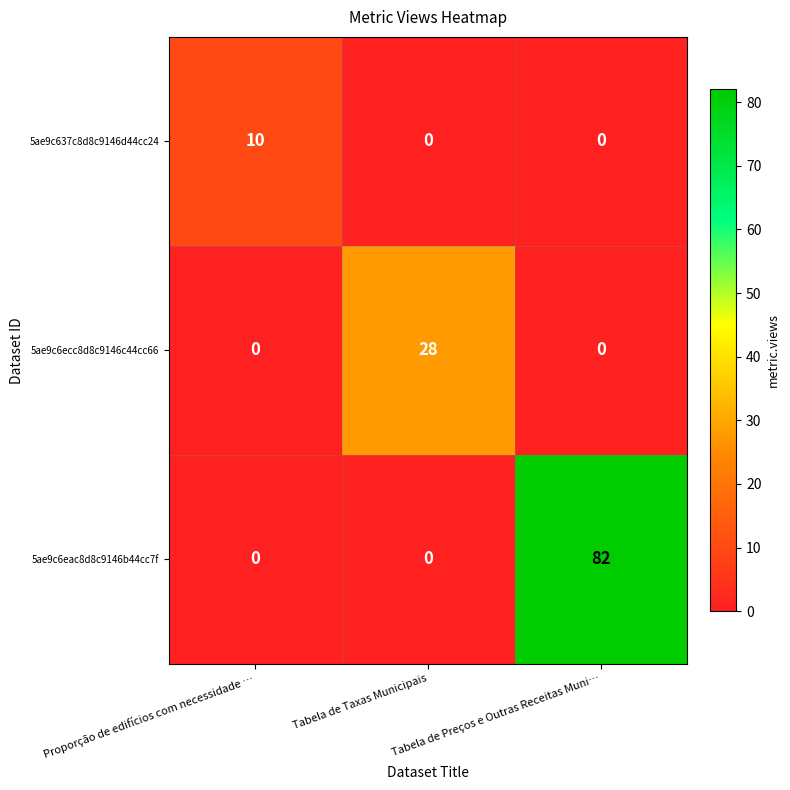

Which series has the largest range (max minus min)?

5ae9c6eac8d8c9146b44cc7f